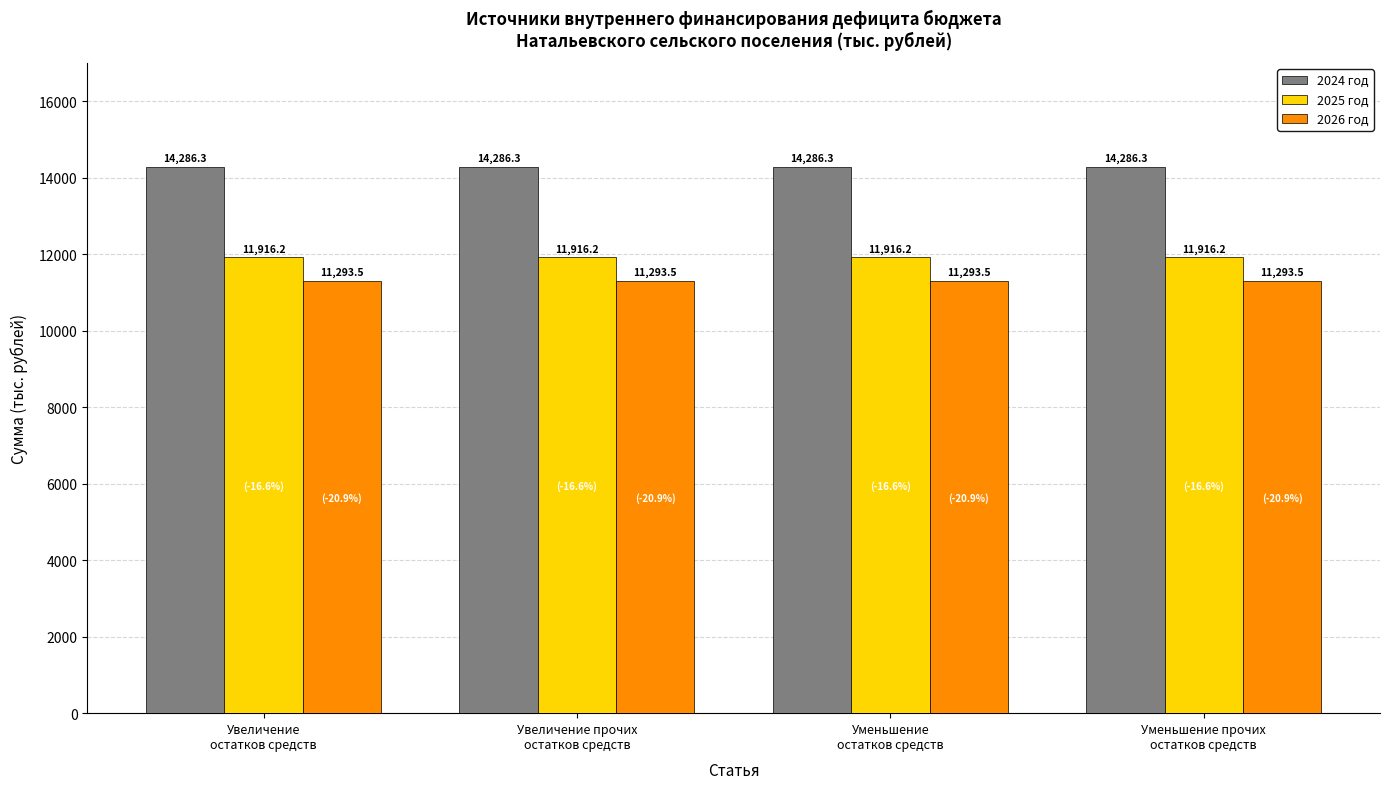

Rank the series by their average value, from lowest to highest.

2026 год, 2025 год, 2024 год